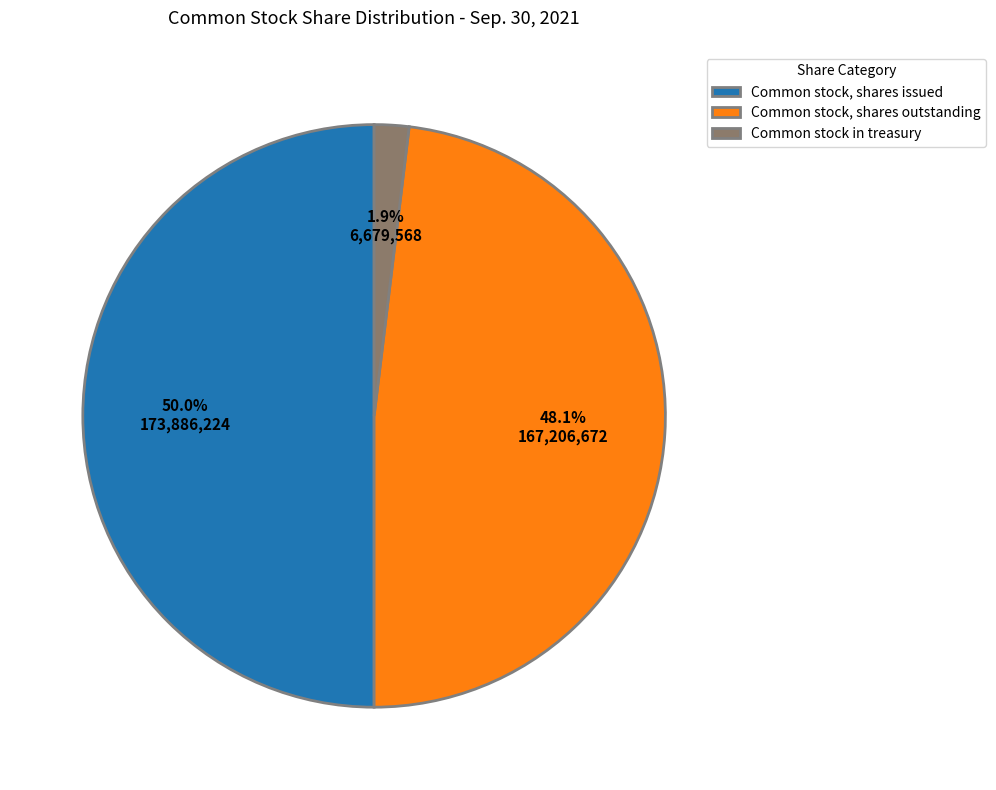

Is it true that Common stock, shares outstanding is 43% of the pie?

False